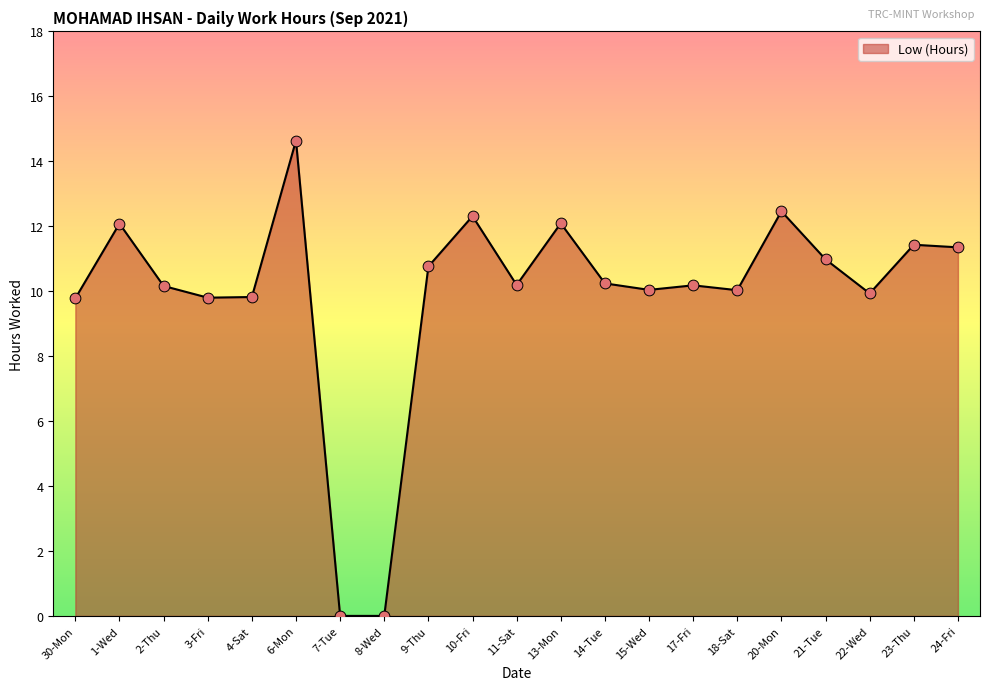

What is the change in value from 8-Wed to 17-Fri?

+10.2